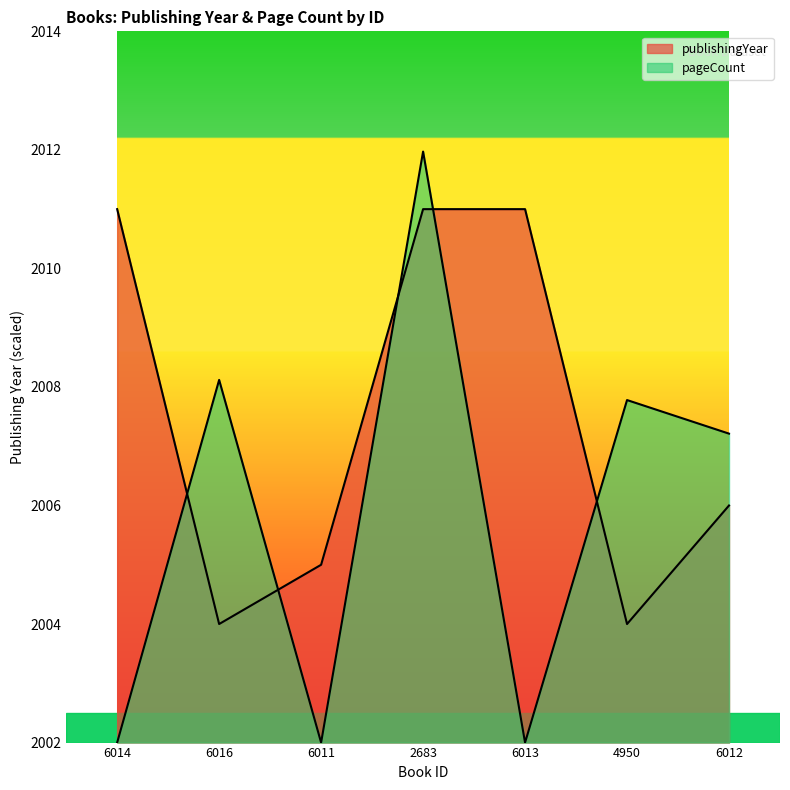

What is the sum of the publishingYear values at 6011 and 6012?

4011.0